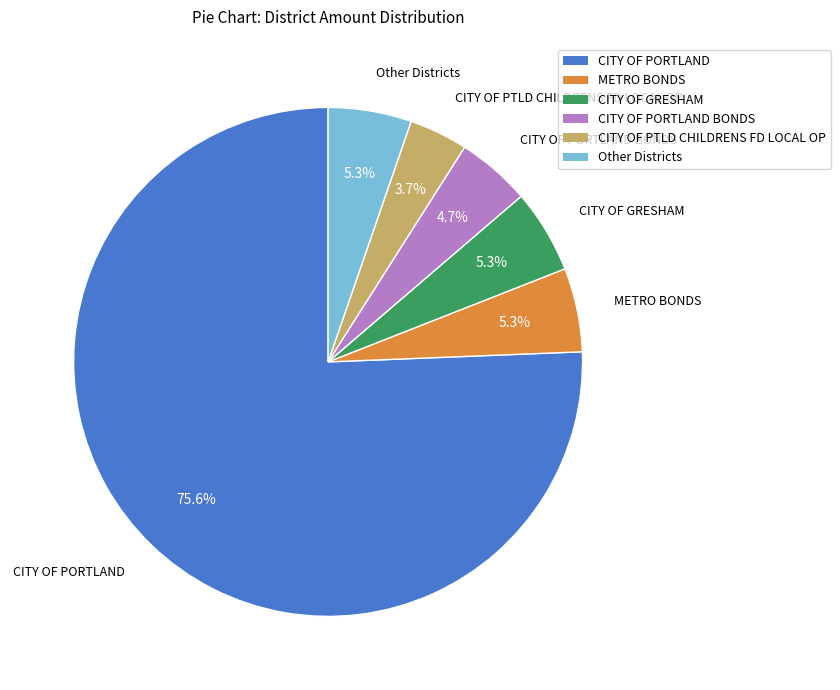

Is there any slice that represents more than half of the pie?

Yes